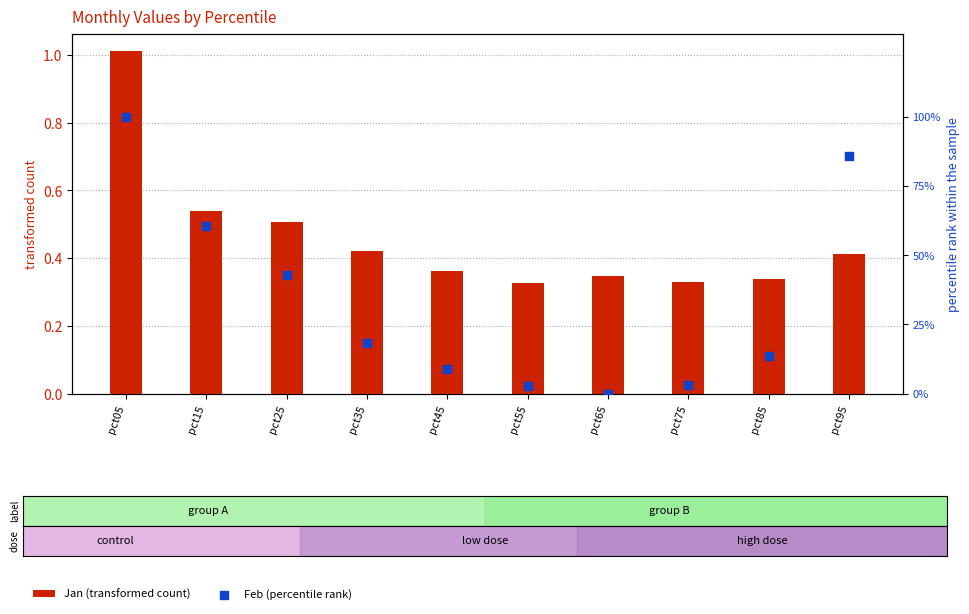

Which series reaches the minimum Y coordinate?

Feb (percentile rank)